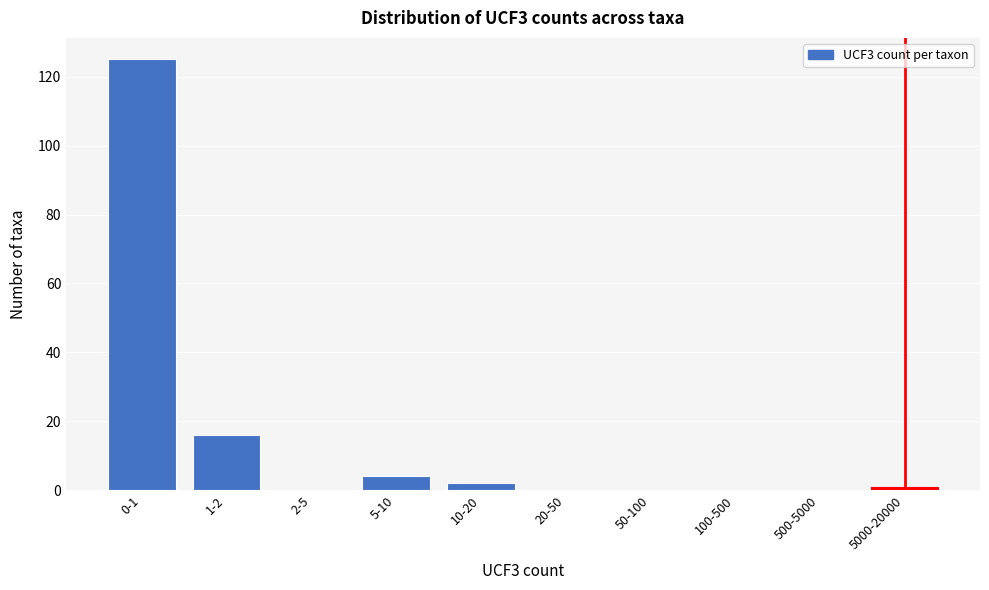

Reading right to left, extract all data points from this chart.

5000-20000=1	500-5000=0	100-500=0	50-100=0	20-50=0	10-20=2	5-10=4	2-5=0	1-2=16	0-1=125